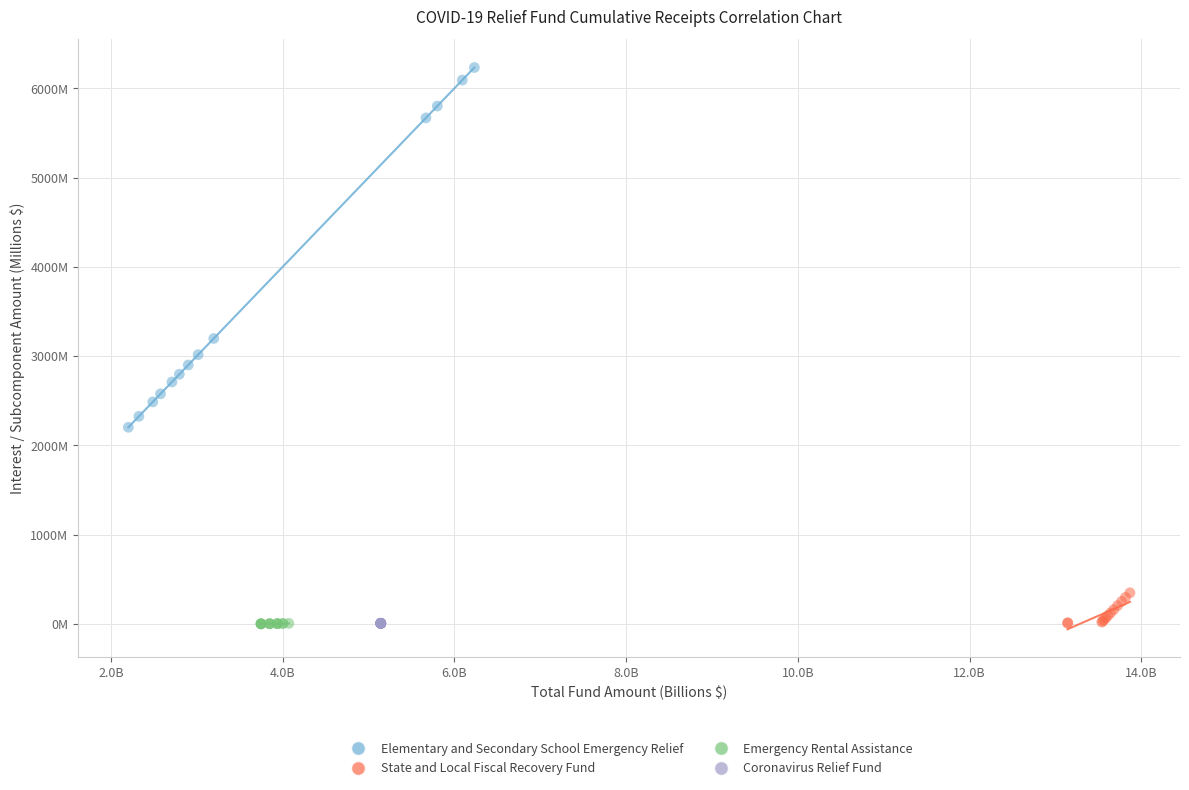

What are all the series names shown in the legend?

Elementary and Secondary School Emergency Relief, State and Local Fiscal Recovery Fund, Emergency Rental Assistance, Coronavirus Relief Fund